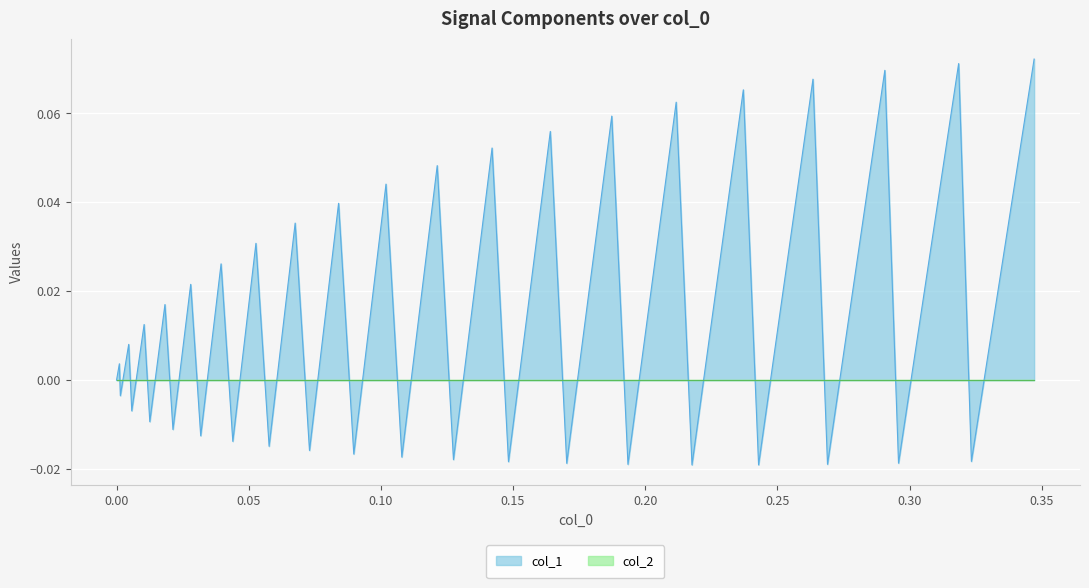

How many lines are shown in the chart?

2